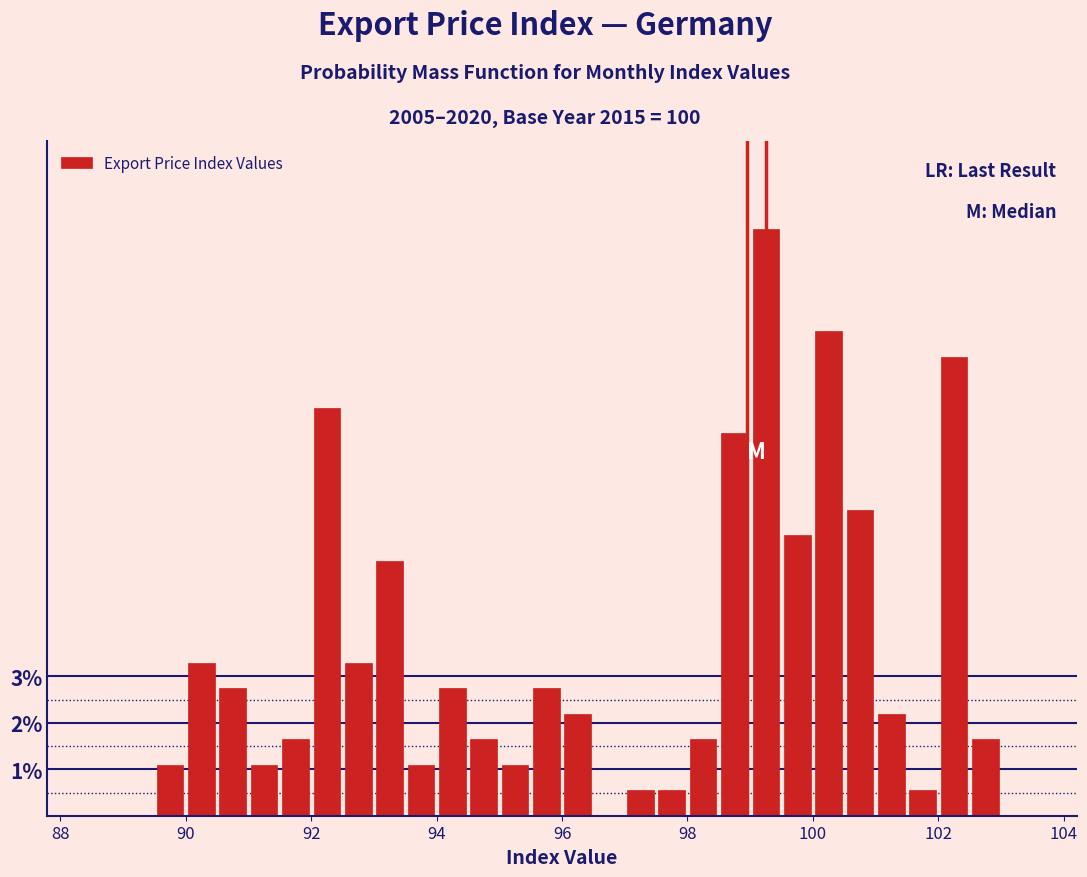

Around what value on the x-axis is the tallest bar? Give the approximate position of its centre, as read against the axis.

99.2